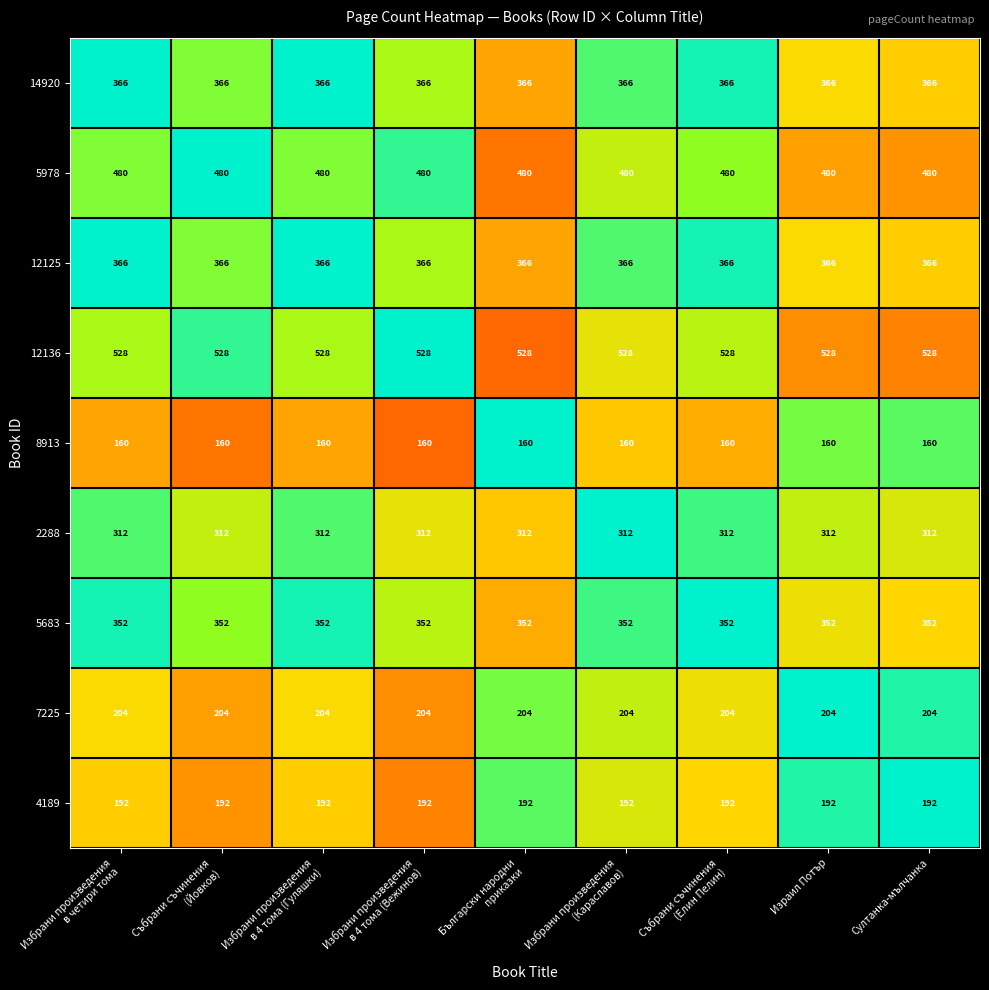

The value of 4189 at Султанка-мълчанка is 192. True or false?

True